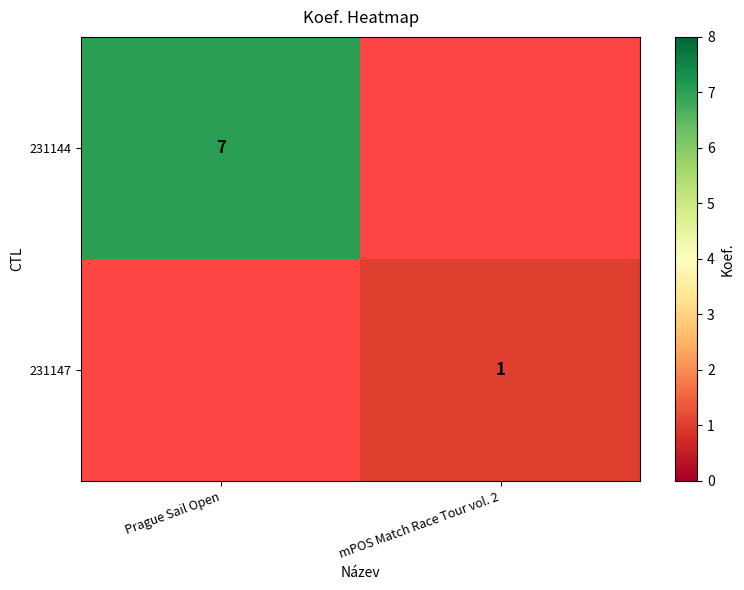

At which category does the chart reach its peak across all series?

Prague Sail Open